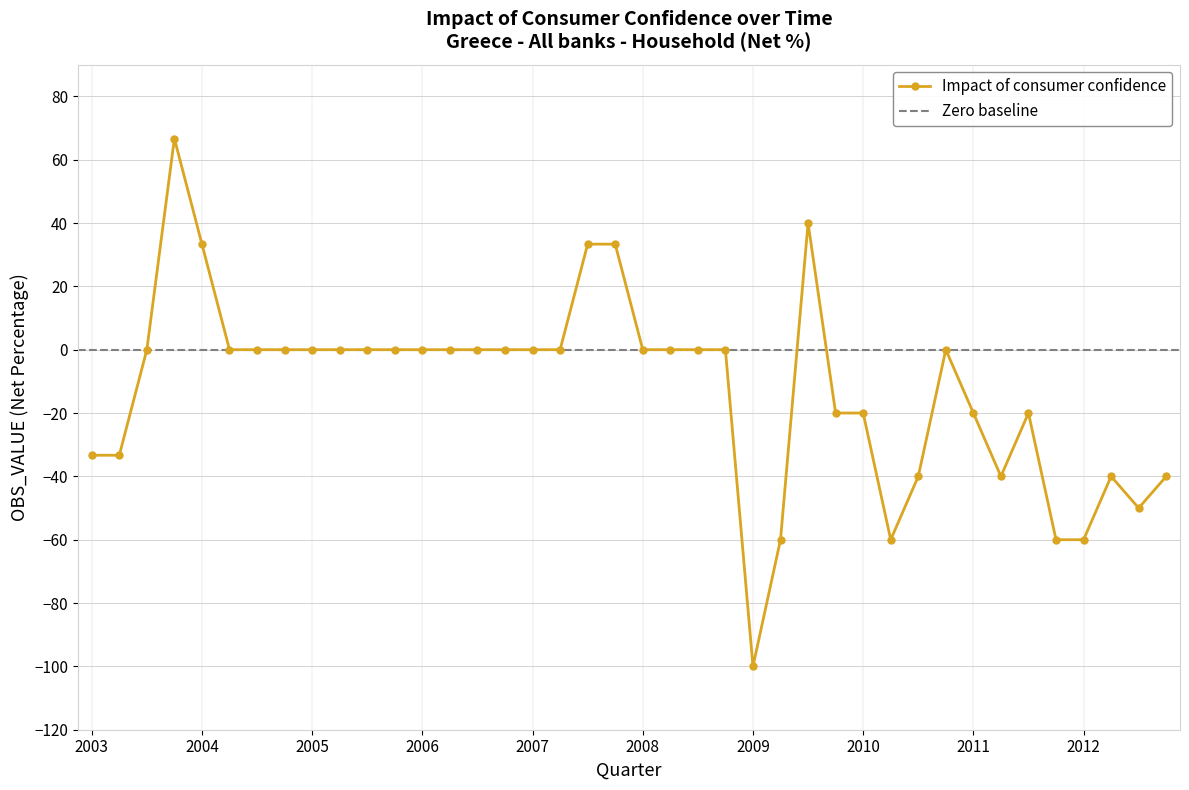

Where is the first local maximum?

2003-Q4